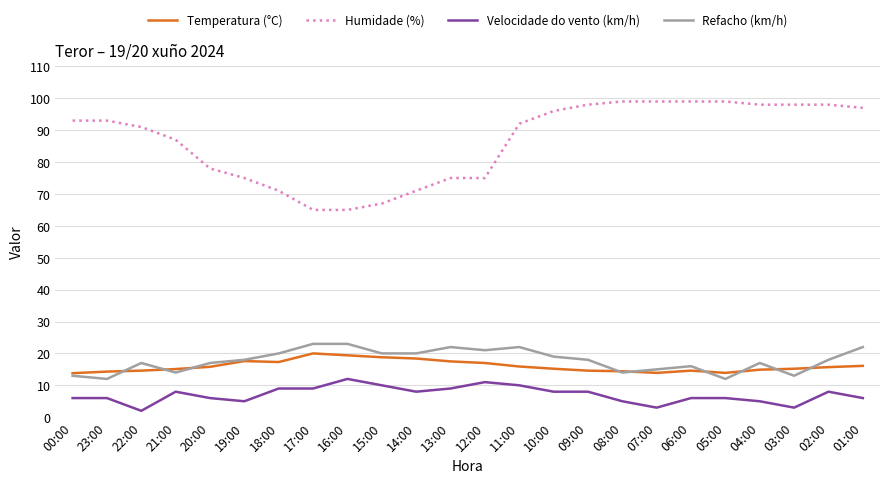

Which series has the largest total across all categories?

Humidade (%)